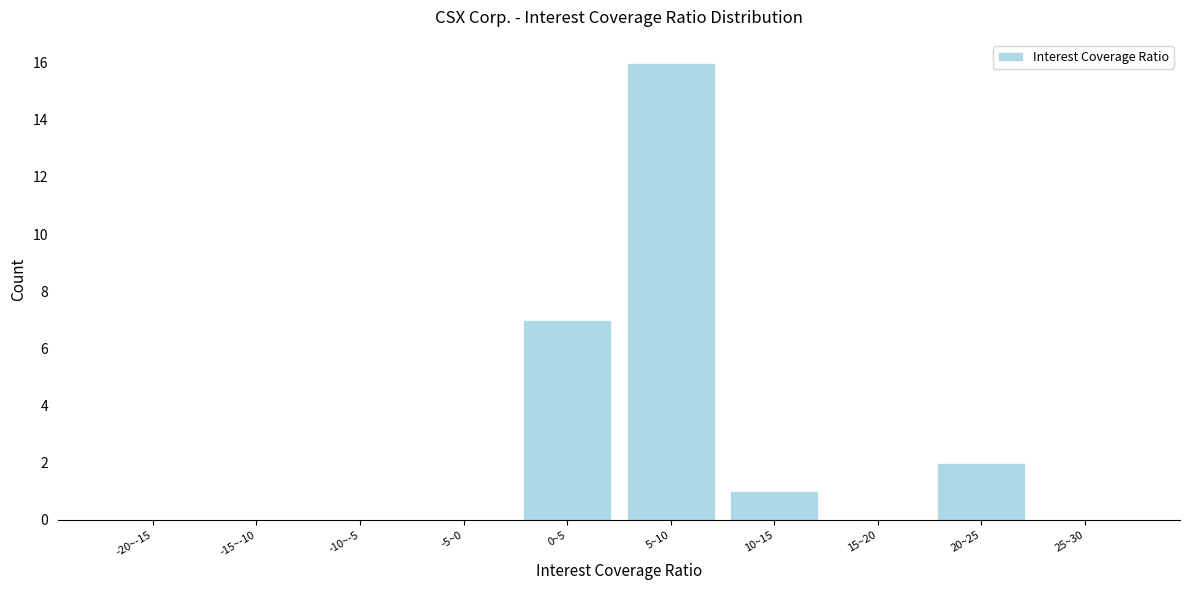

Reading right to left, transcribe all the data shown in this chart.

25~30=0	20~25=2	15~20=0	10~15=1	5~10=16	0~5=7	-5~0=0	-10~-5=0	-15~-10=0	-20~-15=0